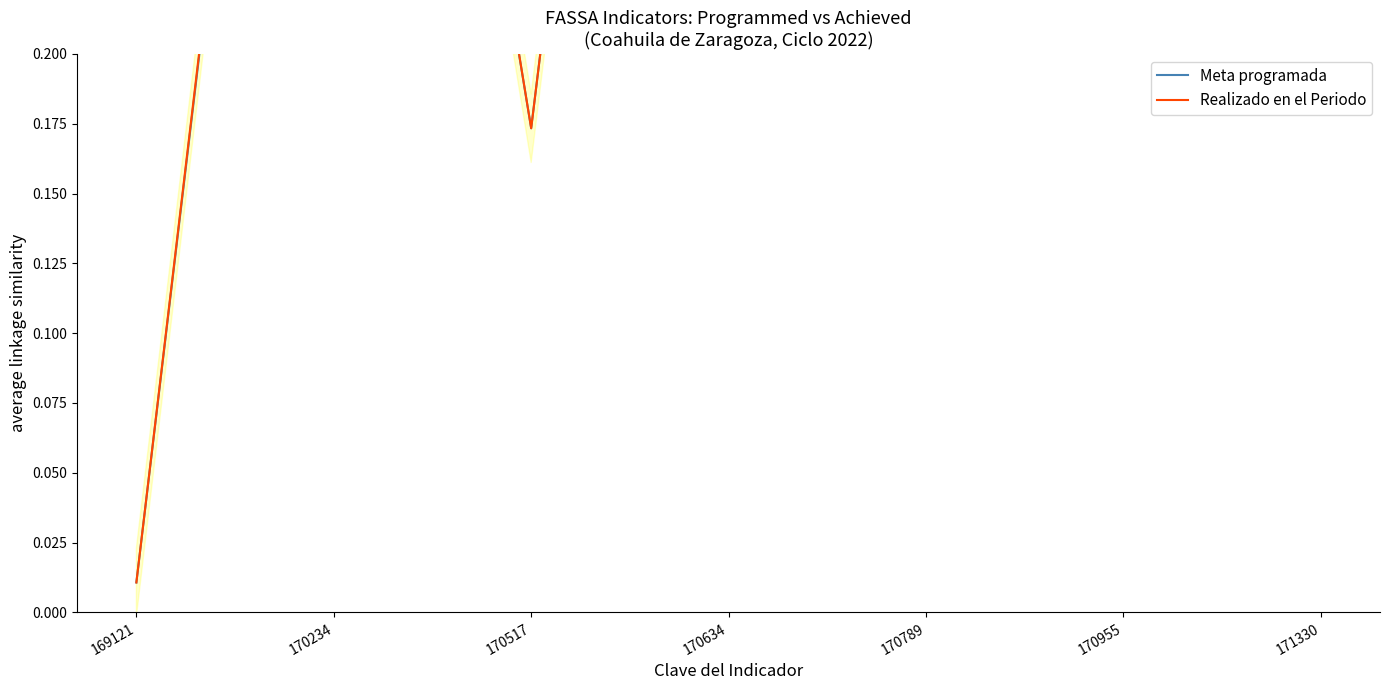

At how many categories does at least one series exceed 0?

7